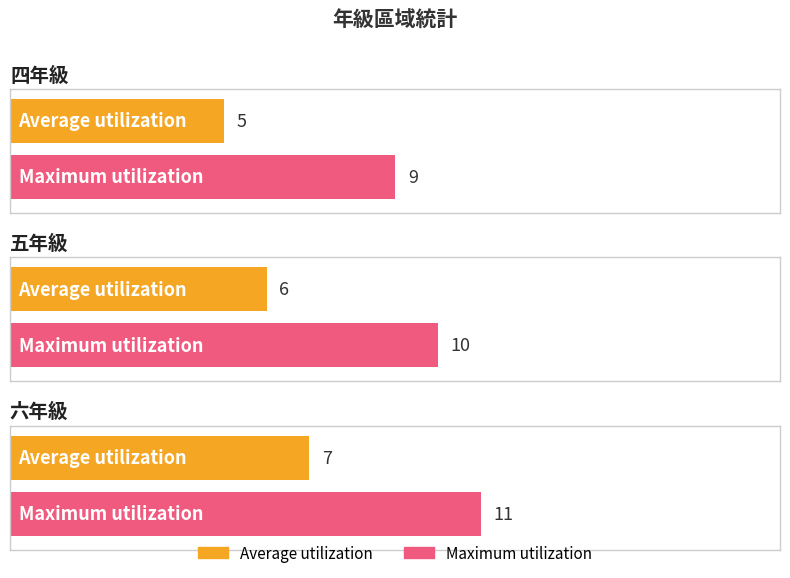

The value of Average utilization at 六年級 is 7. True or false?

True